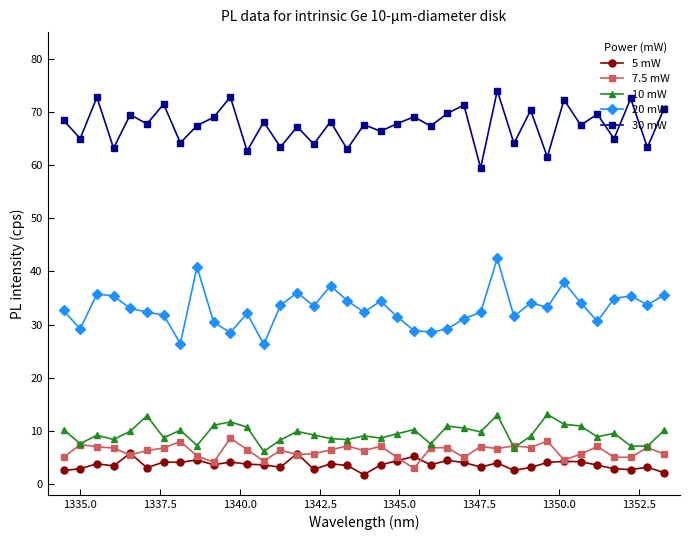

True or false: 5 mW has more than 1 points higher than both neighbors.

True